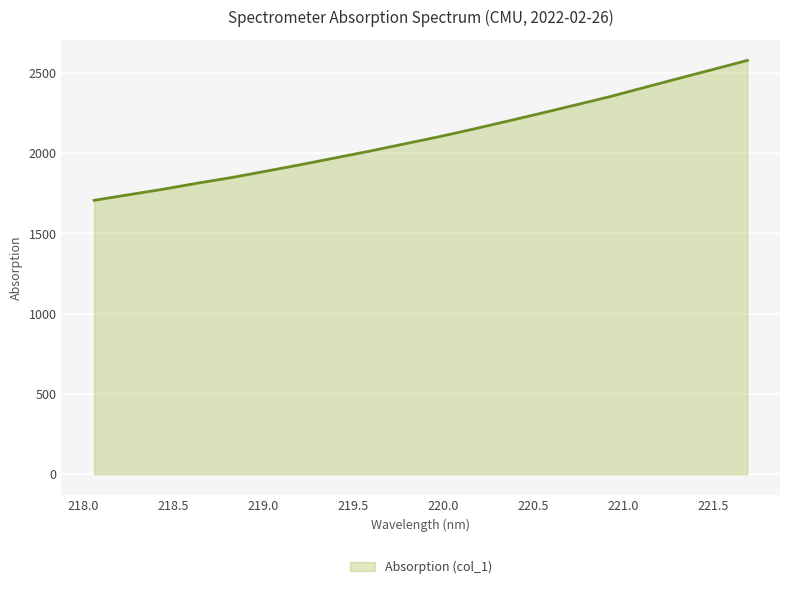

Count the number of data series in this chart.

1